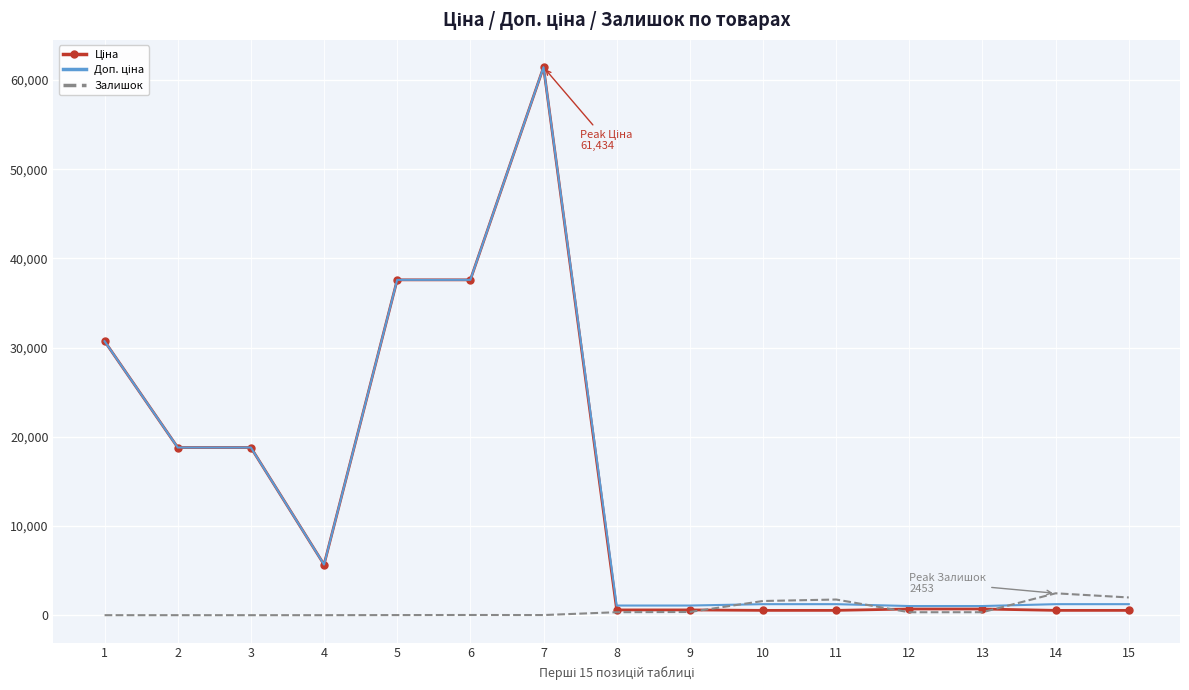

At which category is the sum across all series the highest?

7